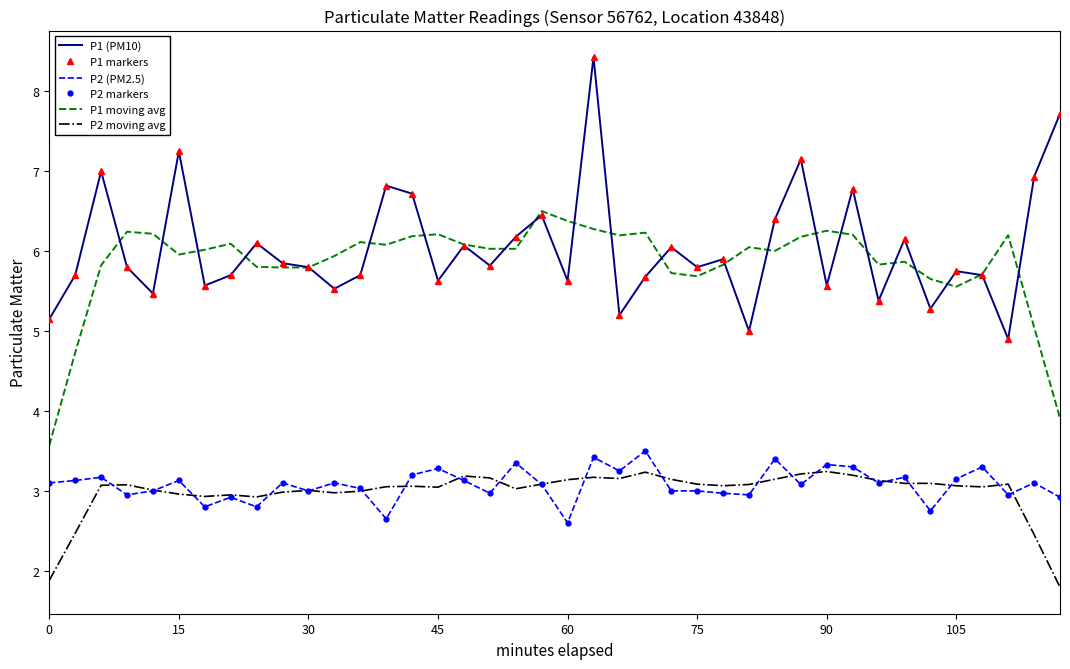

True or false: P1 markers and P1 (PM10) cross at least once.

False